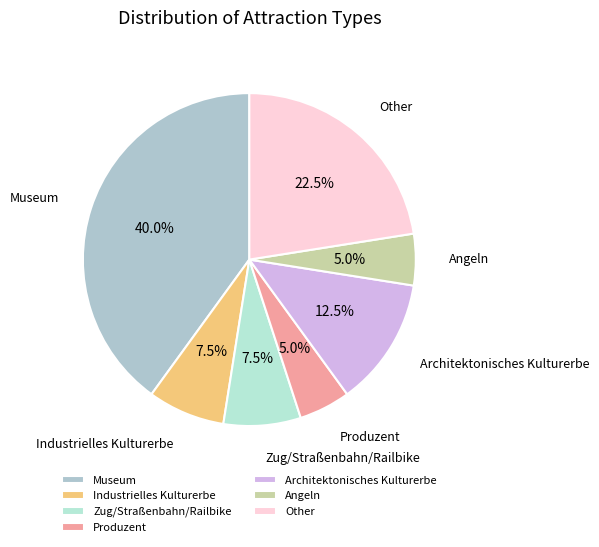

Combined, what portion of the pie is Other and Industrielles Kulturerbe?

30.0%